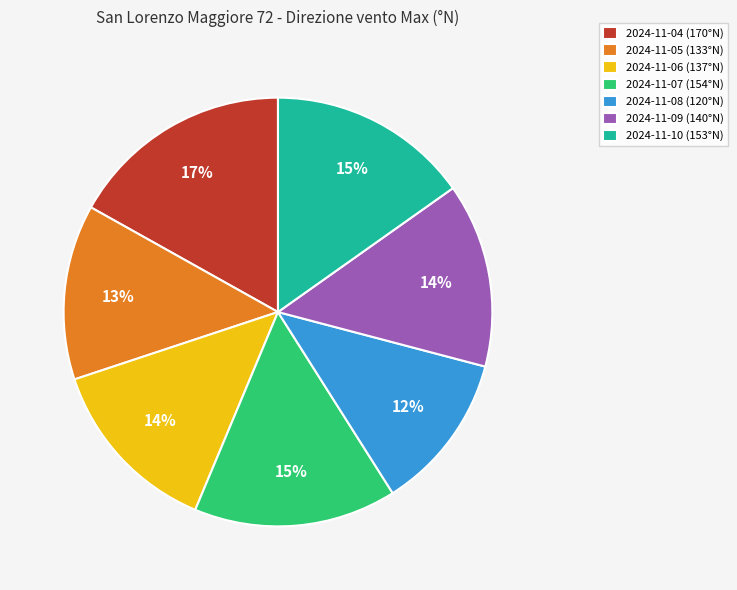

Which has a higher value, 2024-11-10 (153°N) or 2024-11-09 (140°N)?

2024-11-10 (153°N)